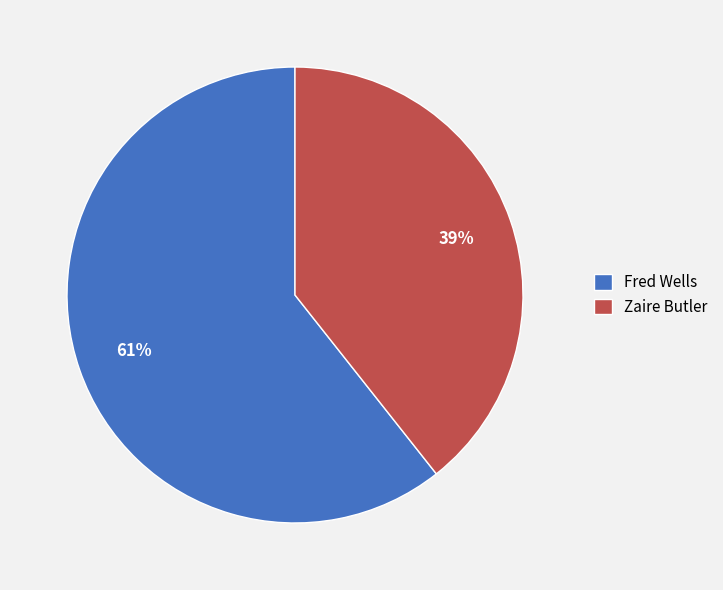

Count the number of slices in the pie.

2